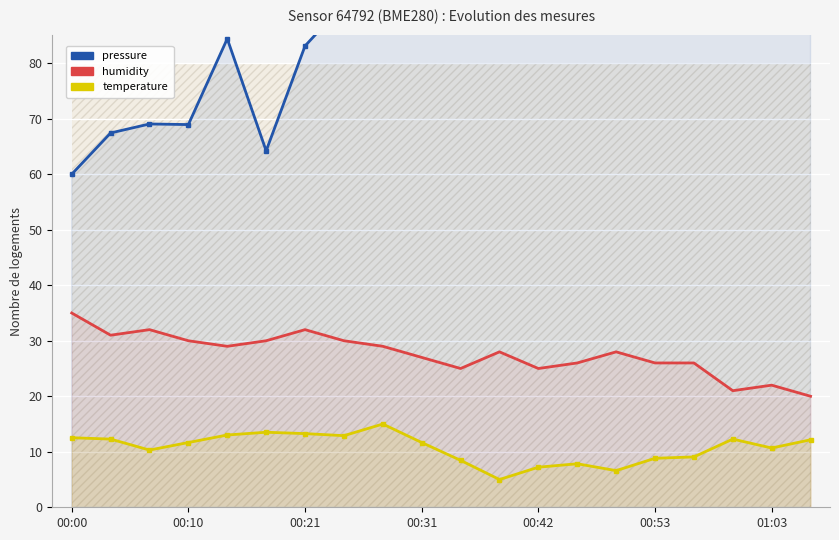

True or false: temperature and pressure intersect in this chart.

False